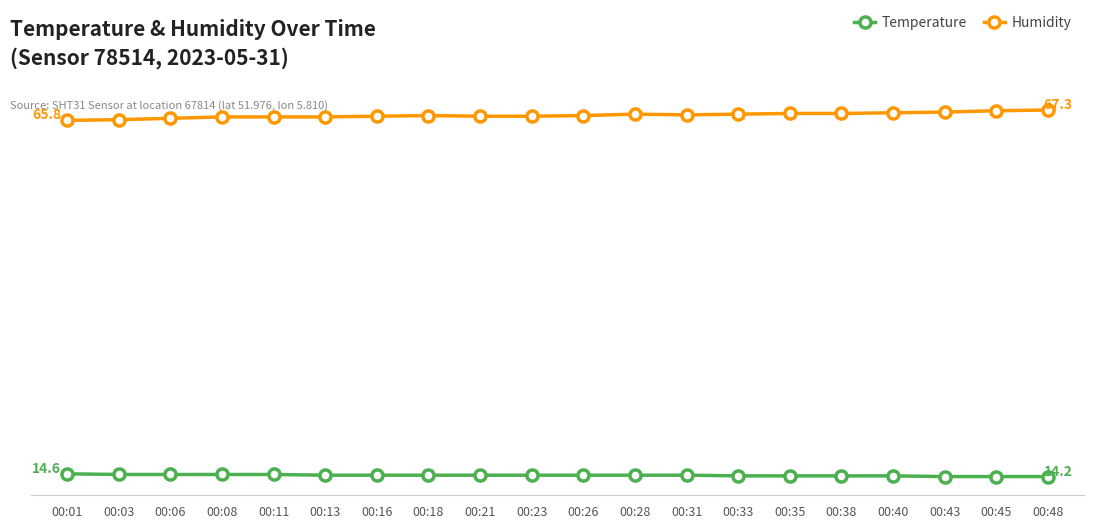

Is this an area chart (filled region under the line)?

No